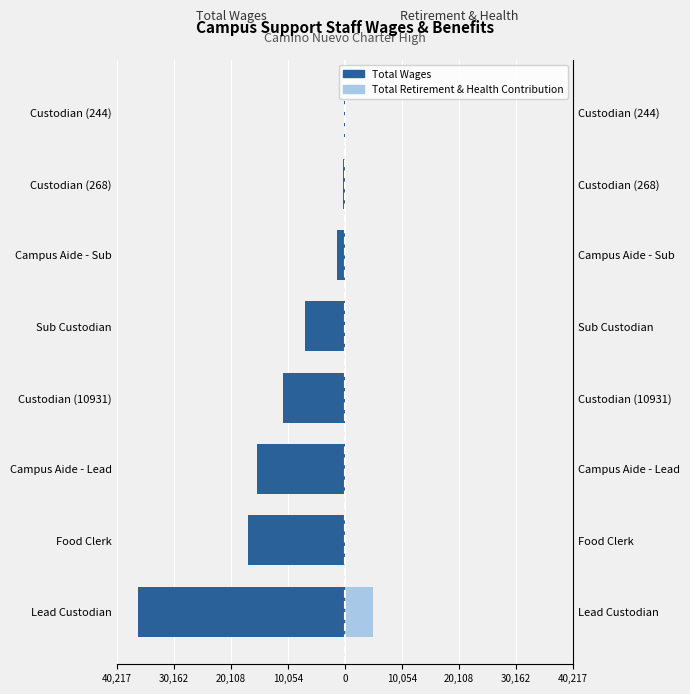

How many bars are there in each group?

2